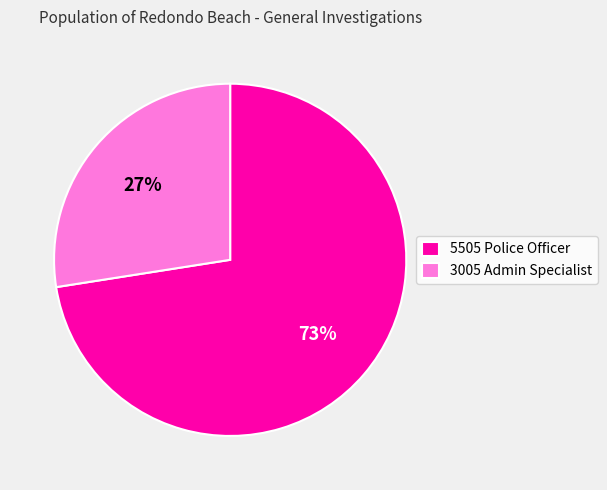

Is it true that 3005 Admin Specialist is 33% of the pie?

False